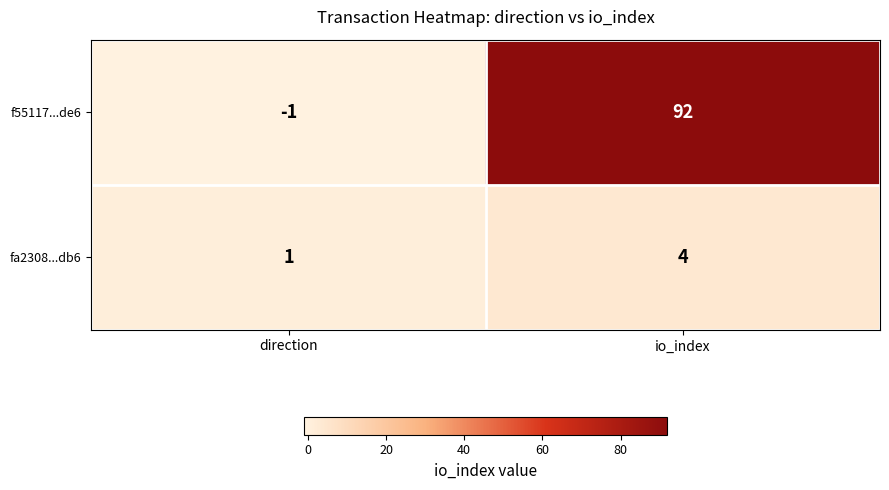

Count the number of data series in this chart.

2